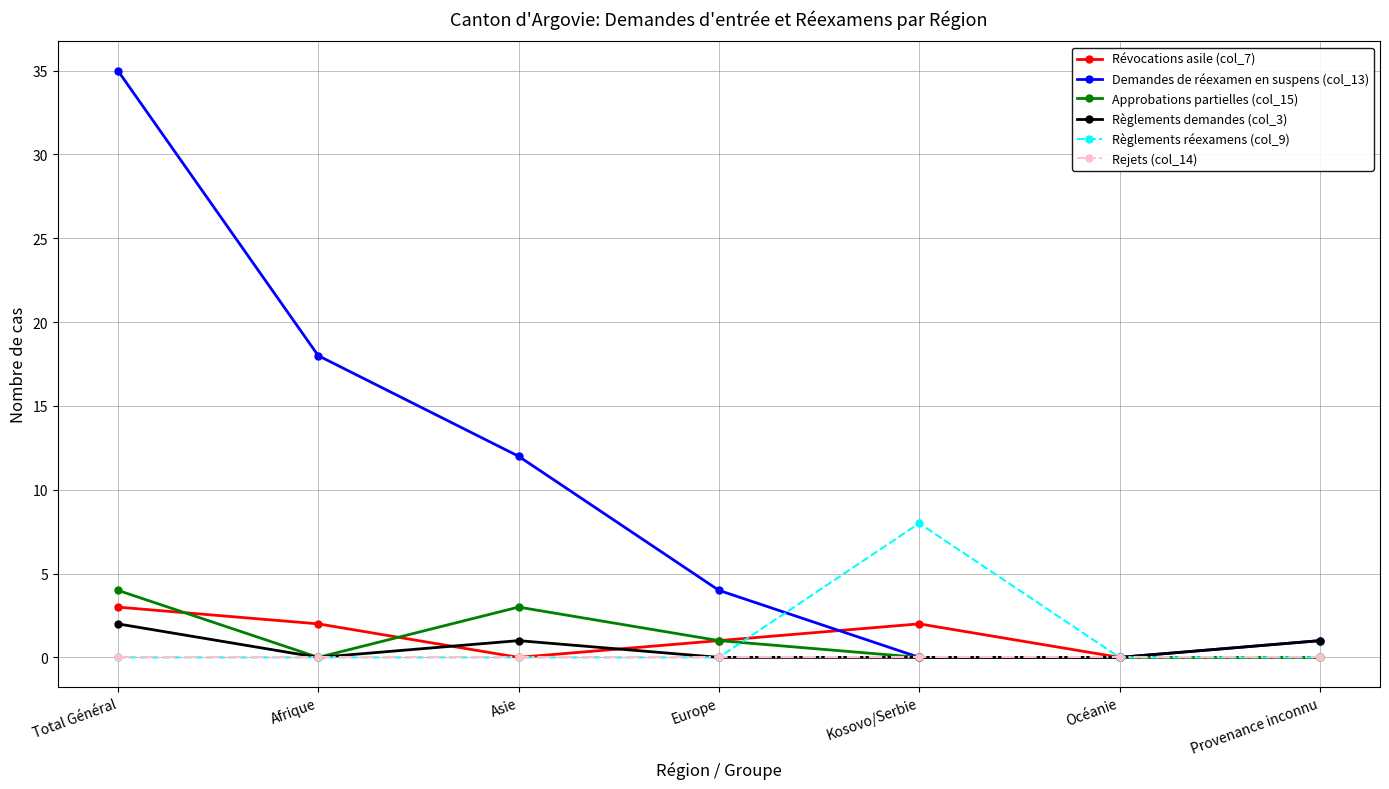

List the series in order of their peak value, highest first.

Demandes de réexamen en suspens (col_13), Règlements réexamens (col_9), Approbations partielles (col_15), Révocations asile (col_7), Règlements demandes (col_3), Rejets (col_14)